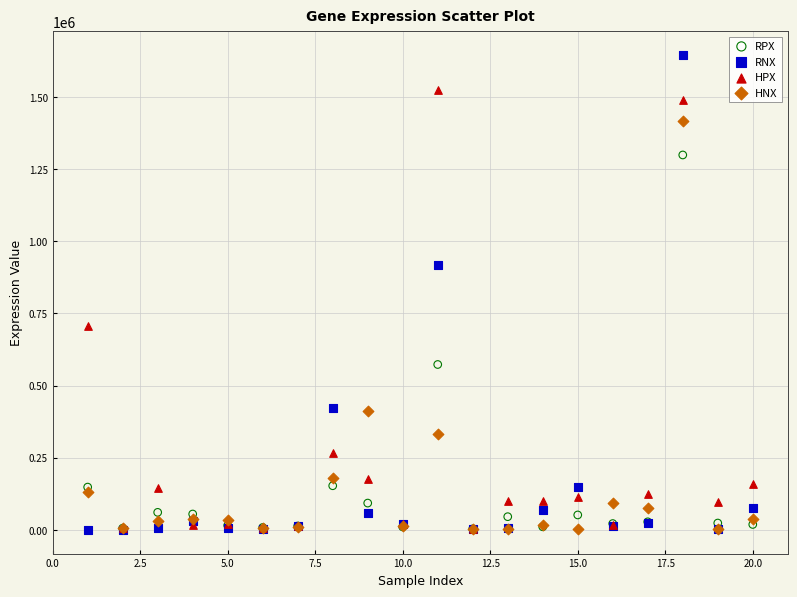

Across all series, what Y value is closest to 822304?

916604